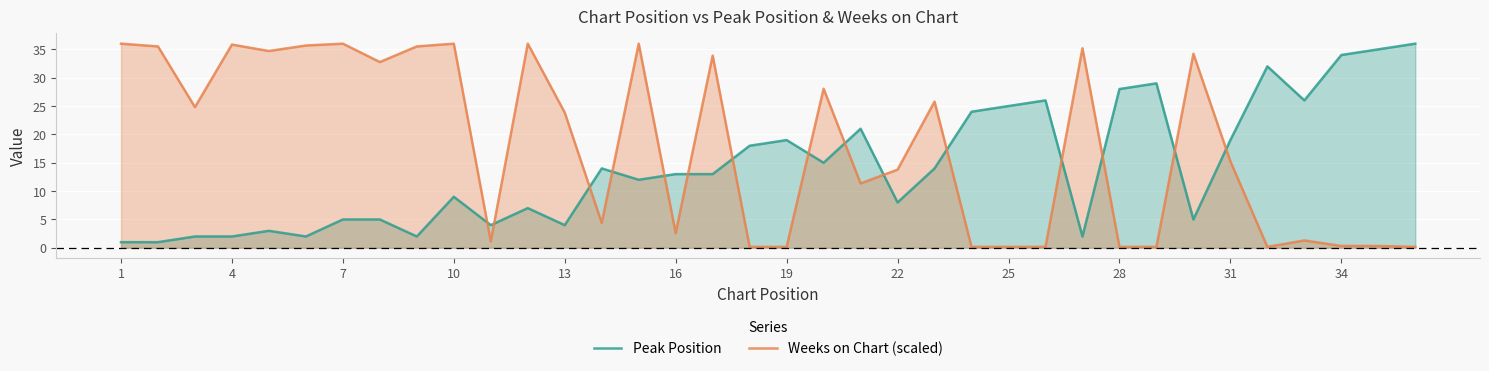

Between 16 and 25, which series saw the biggest shift?

Peak Position